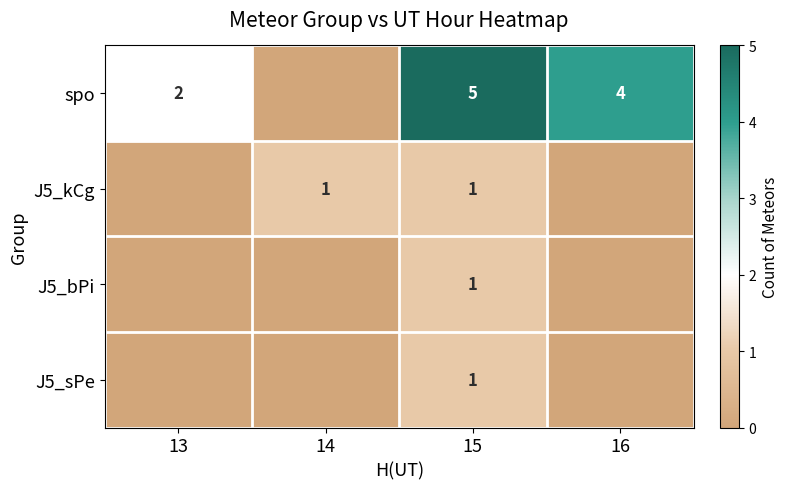

The value of J5_kCg at 15 is 1. True or false?

True